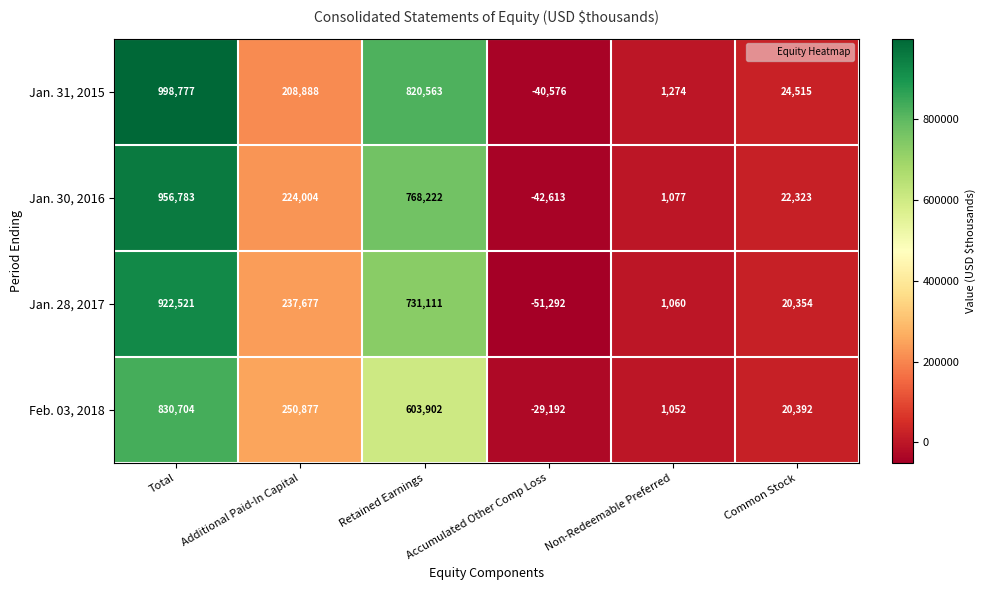

Read the Jan. 31, 2015 value at Non-Redeemable Preferred, to the nearest 100.

1300